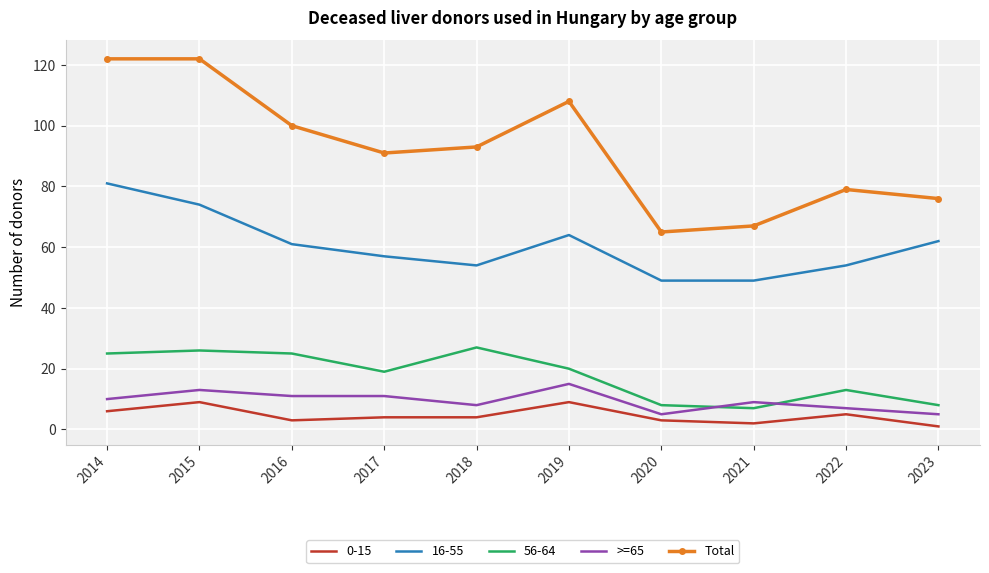

What is the spread (max minus min) of values at 2016?

97